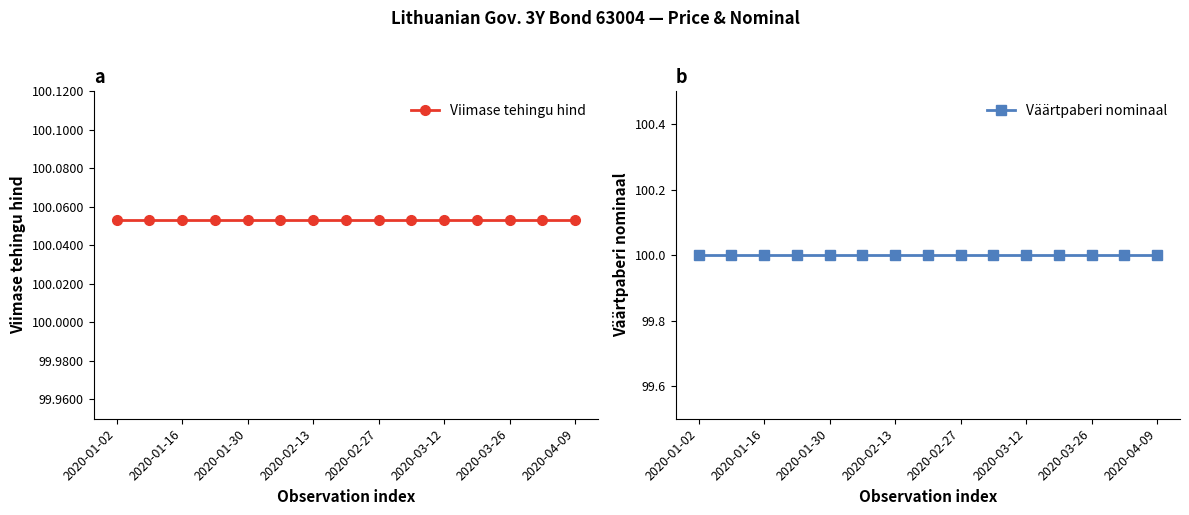

What are all the series names shown in the legend?

Viimase tehingu hind, Väärtpaberi nominaal